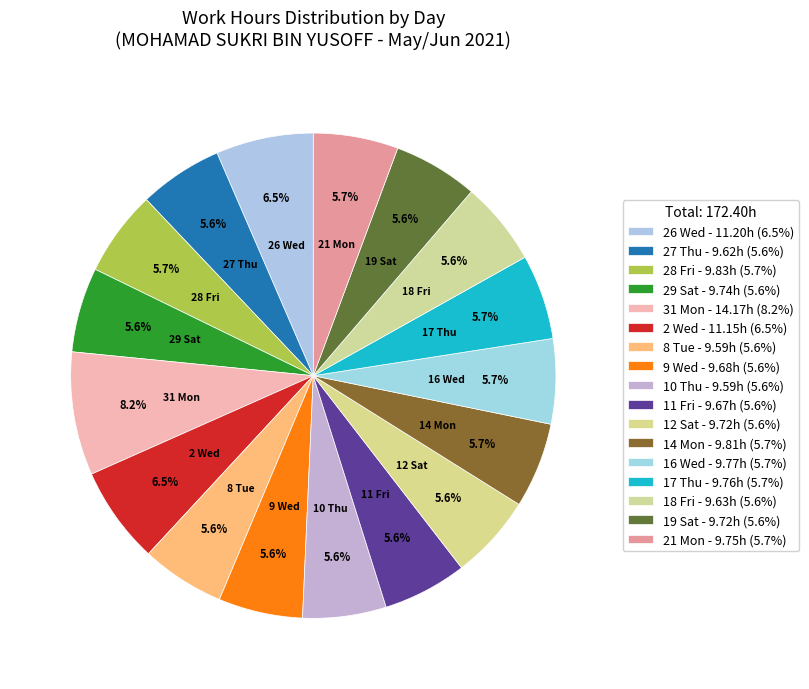

Is there a majority slice in this chart?

No